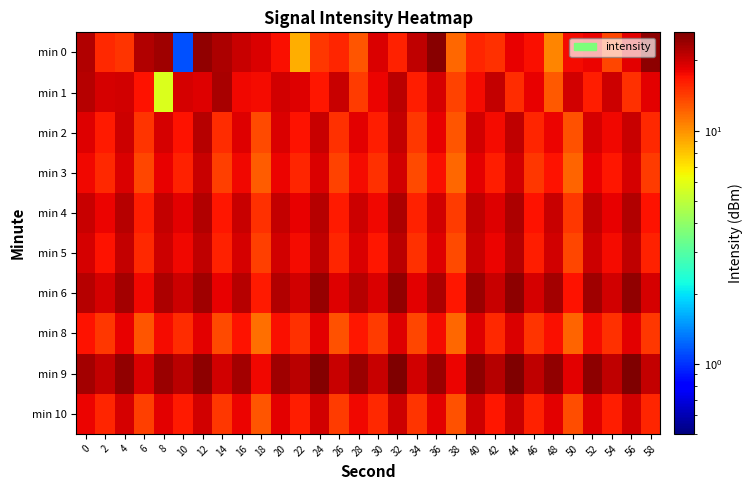

What is the total value across all series at 4?

201.9